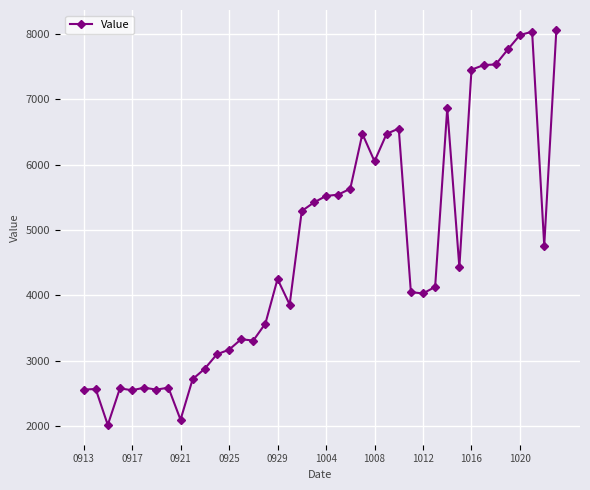

What is the maximum value shown in the chart?

8060